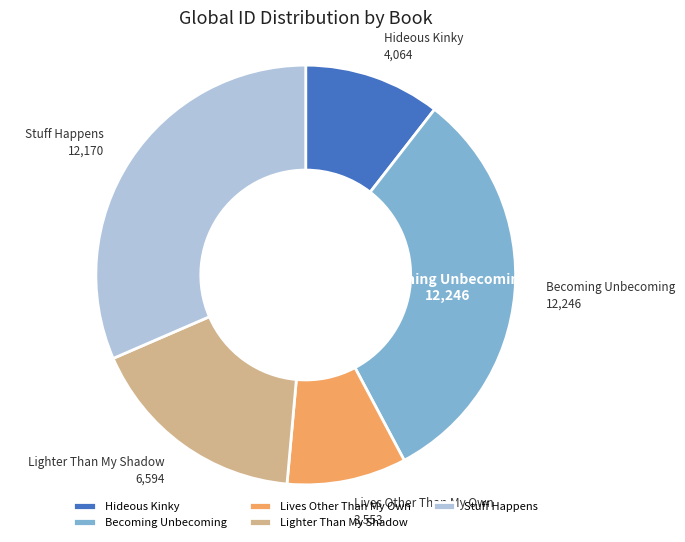

Which category has the smallest portion of the pie?

Lives Other Than My Own